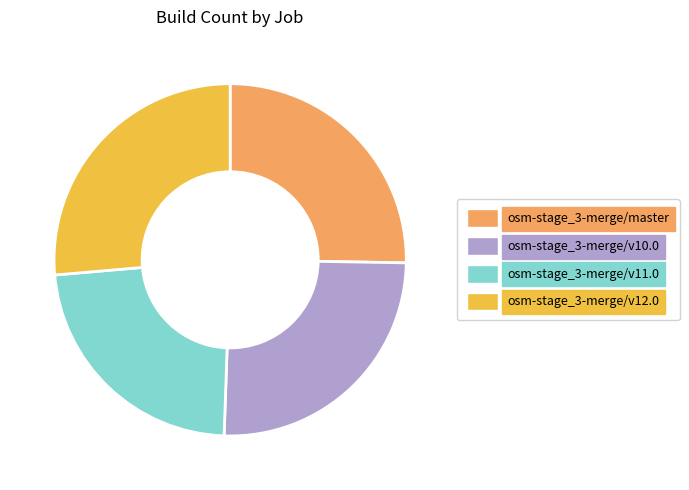

Which category has the biggest portion of the pie?

osm-stage_3-merge/v12.0